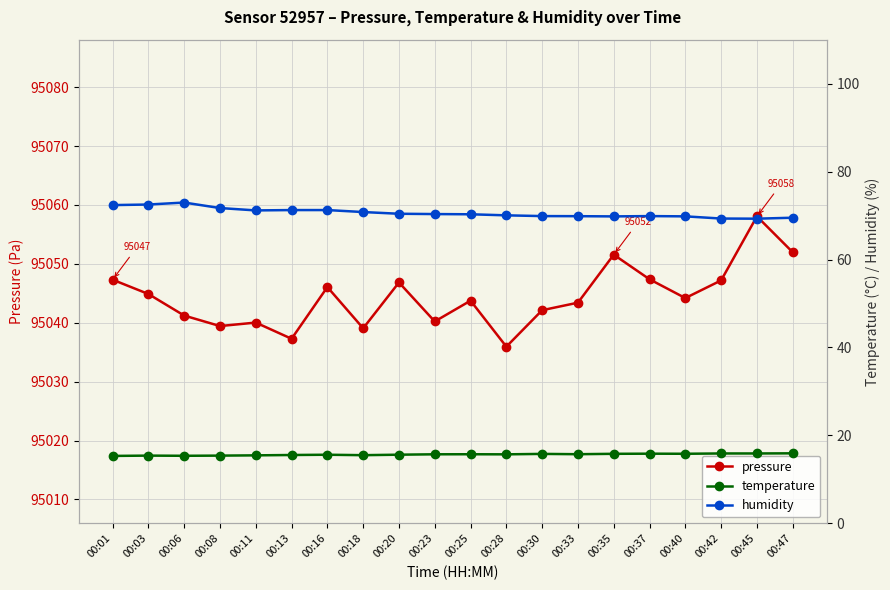

Which series has the widest spread of values?

pressure